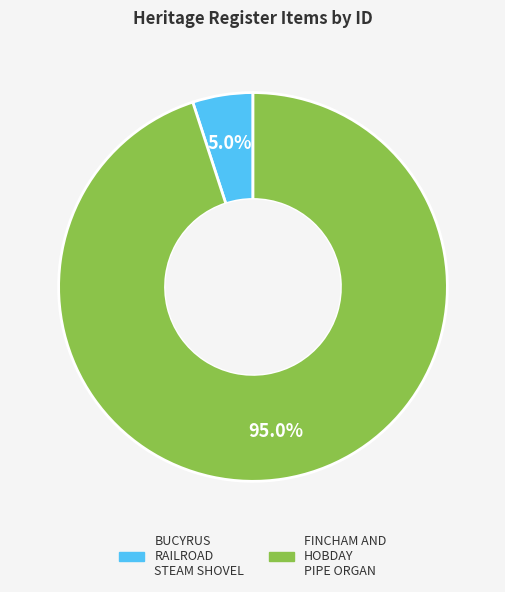

What is the total percentage of FINCHAM AND HOBDAY PIPE ORGAN and BUCYRUS RAILROAD STEAM SHOVEL?

100.0%